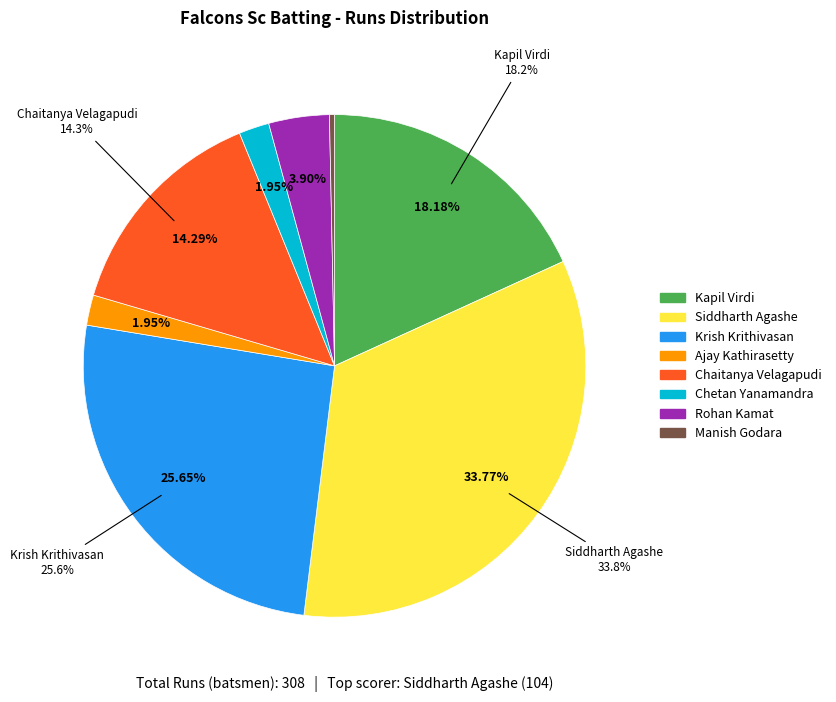

What portion of the pie excludes Manish Godara?

99.7%